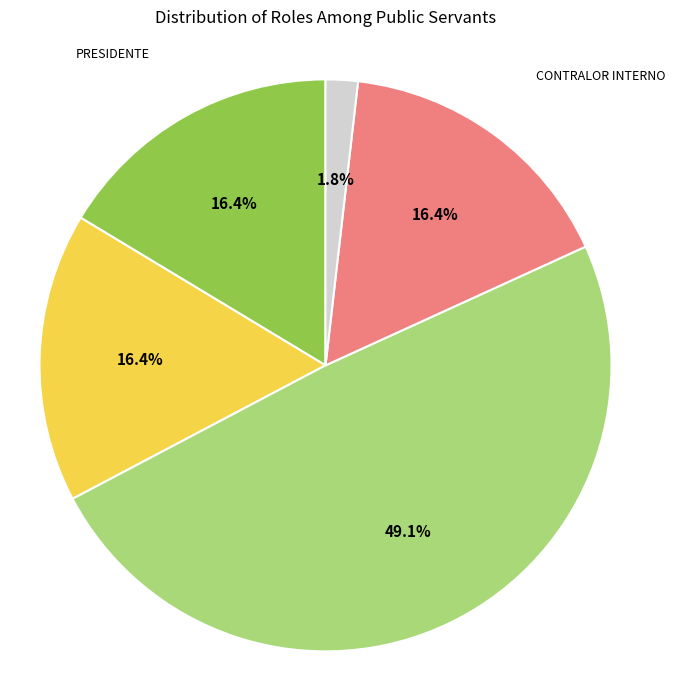

Does any single category account for the majority?

No